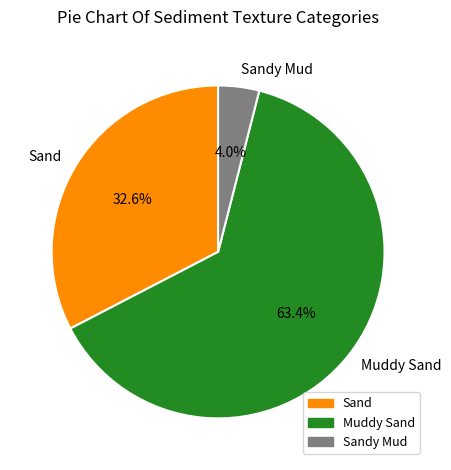

What is the ratio of the value at Sand to the value at Muddy Sand?

0.5